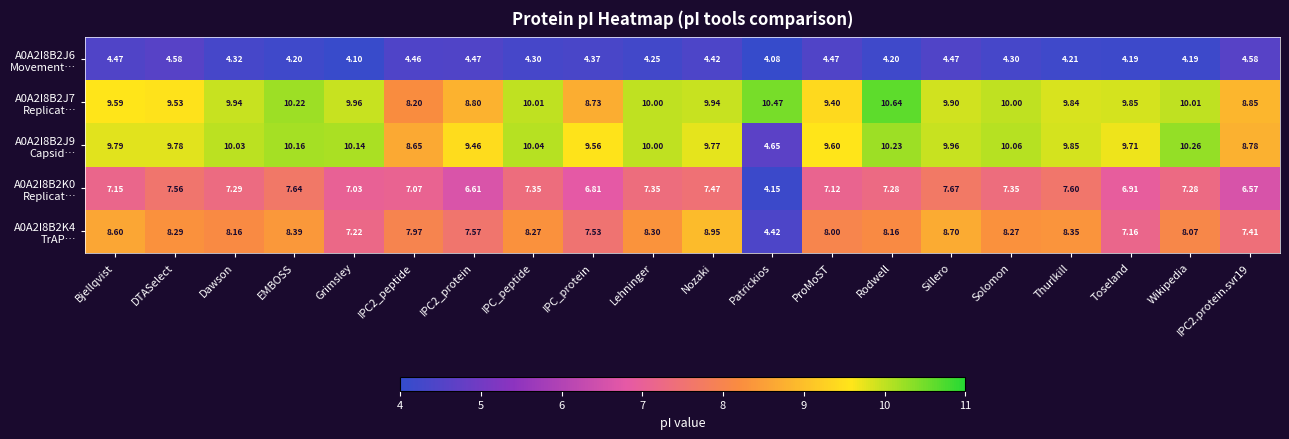

Which category has the highest value across all series?

Rodwell